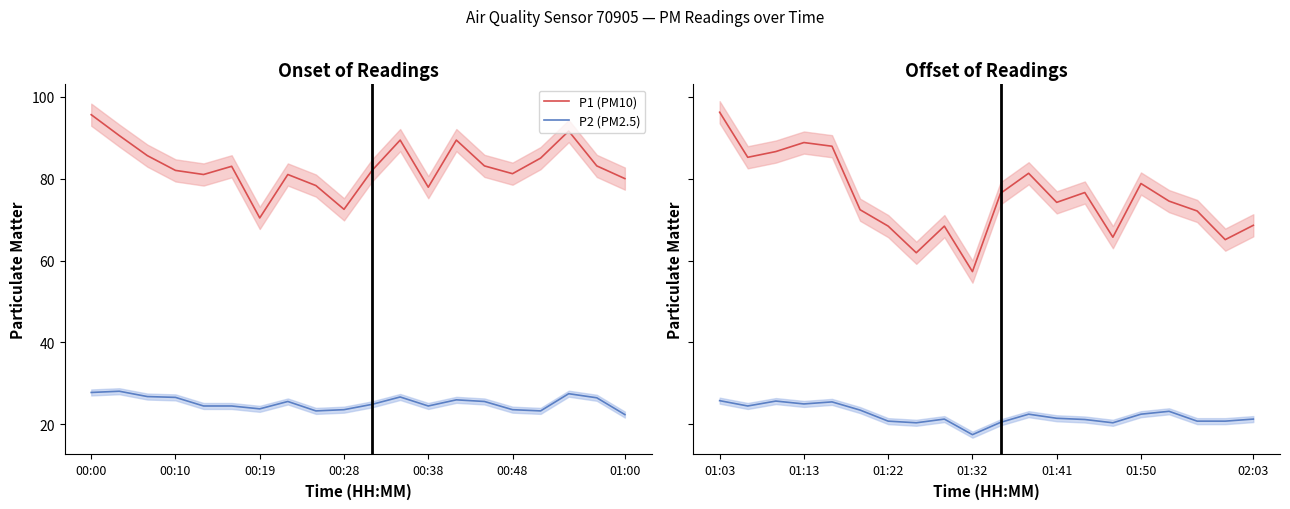

Rank the series by their average value, from highest to lowest.

P1 (PM10), P2 (PM2.5)